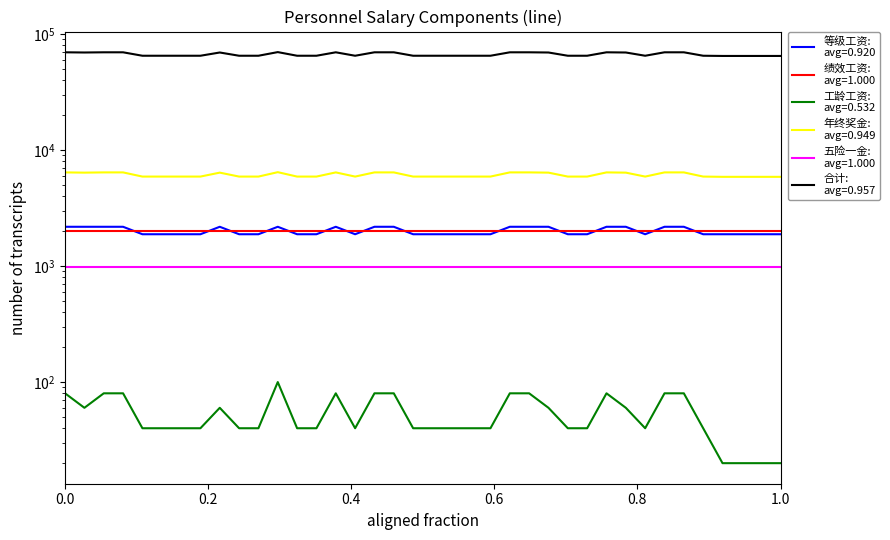

True or false: 年终奖金 and 等级工资 cross at least once.

False